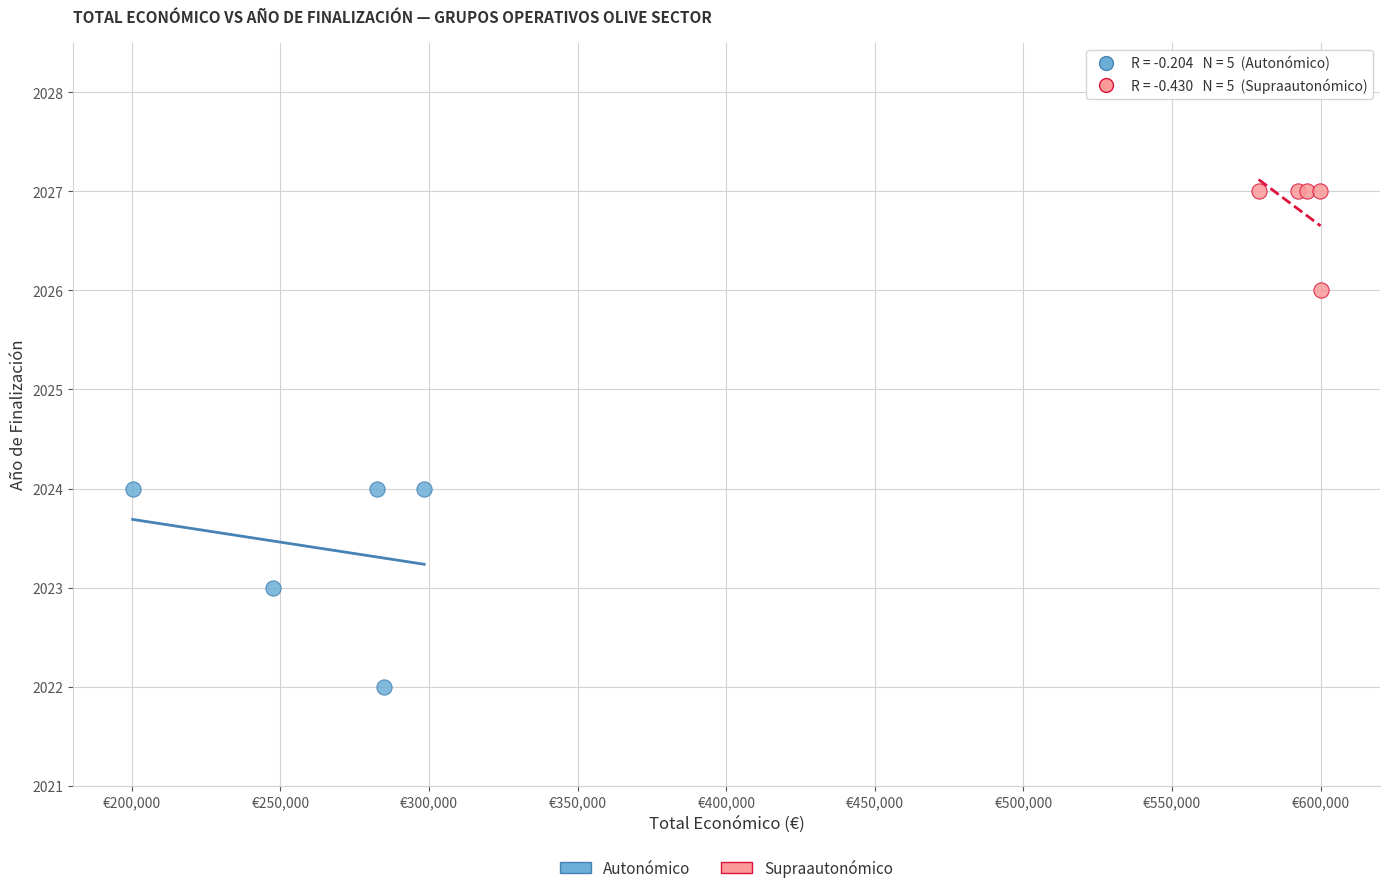

Which series contains the highest Y value?

Supraautonómico